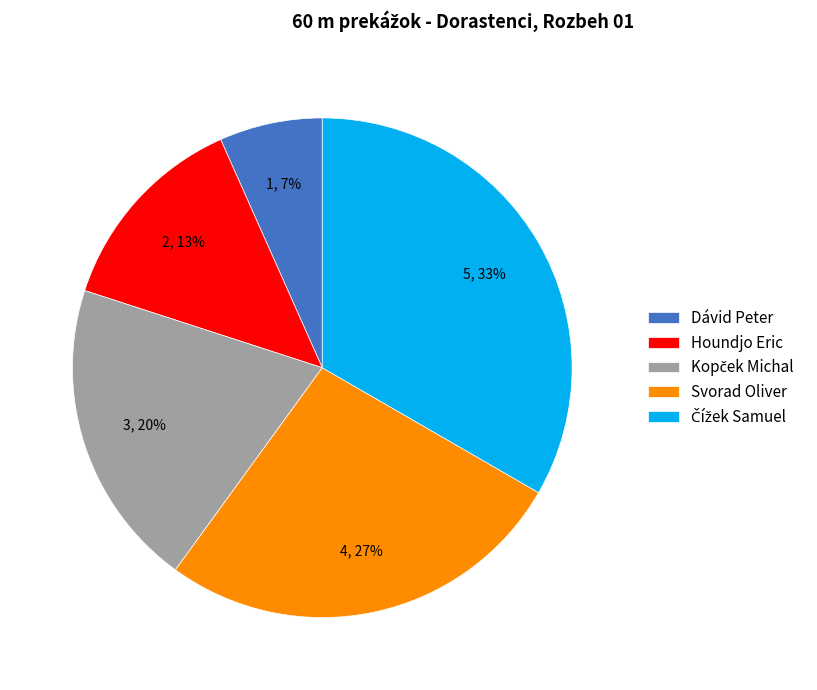

How many segments does this pie chart have?

5